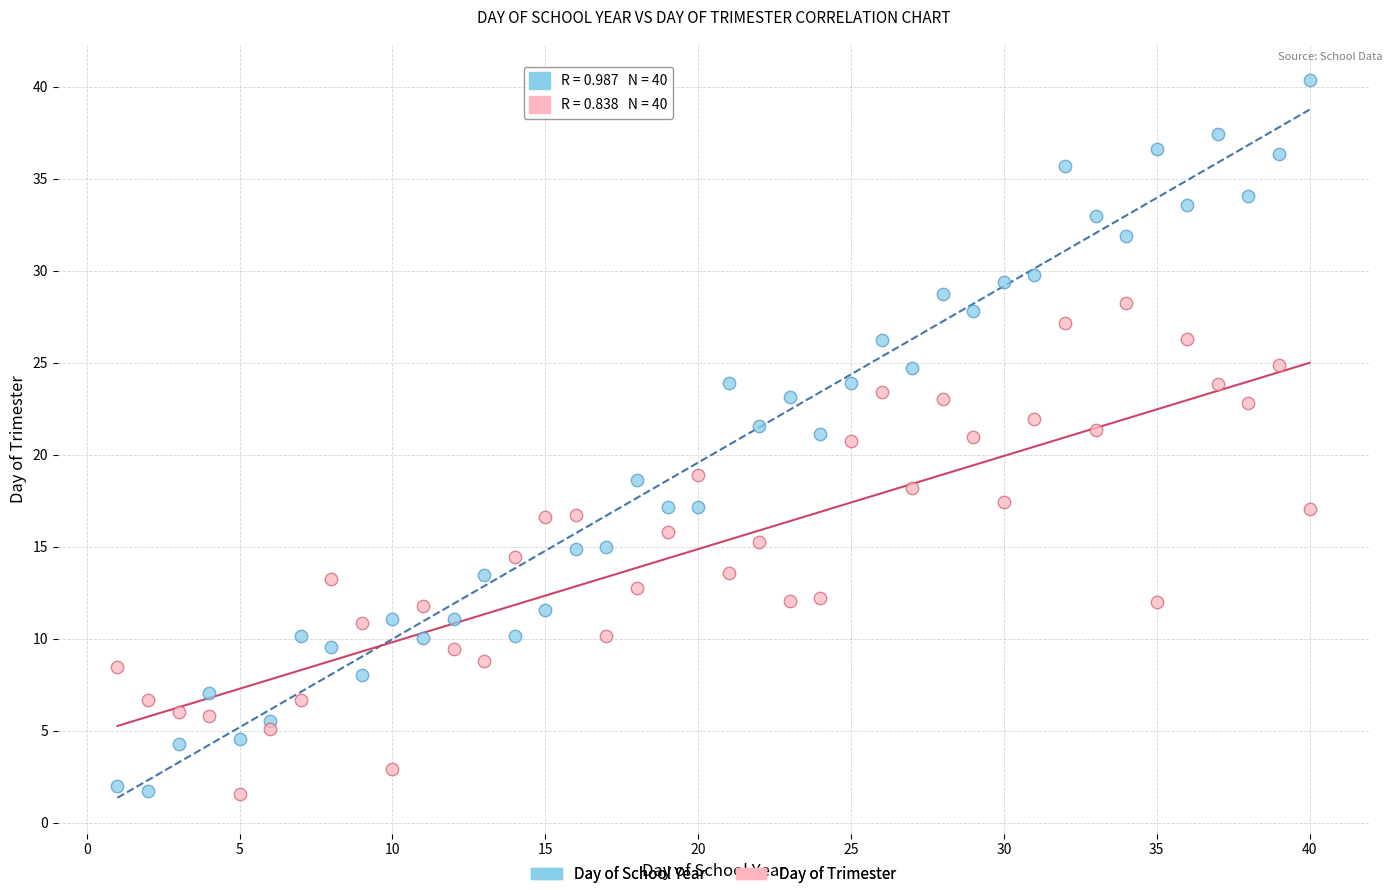

Which series has the largest Y range (max minus min)?

Day of School Year